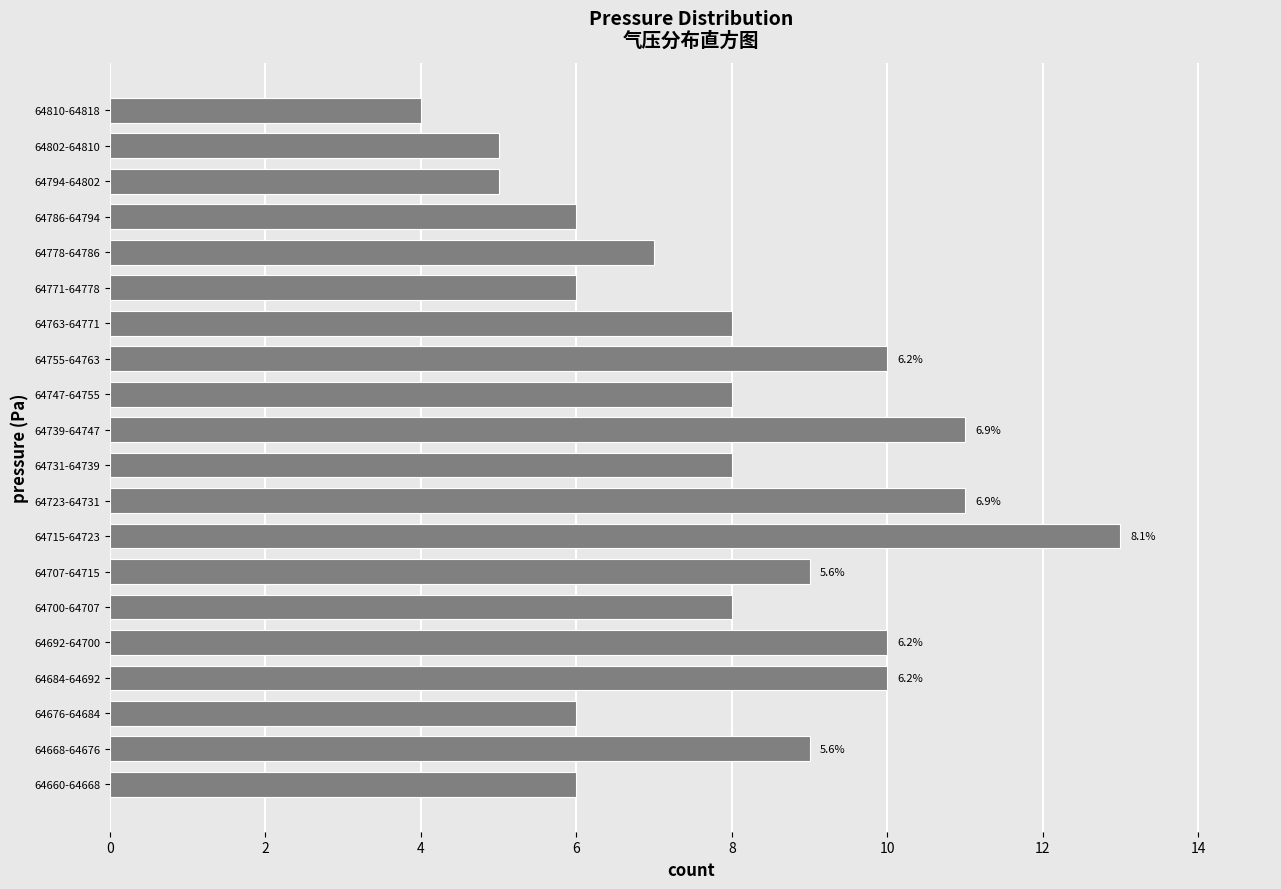

Reading bottom to top, transcribe all the data shown in this chart.

6	9	6	10	10	8	9	13	11	8	11	8	10	8	6	7	6	5	5	4